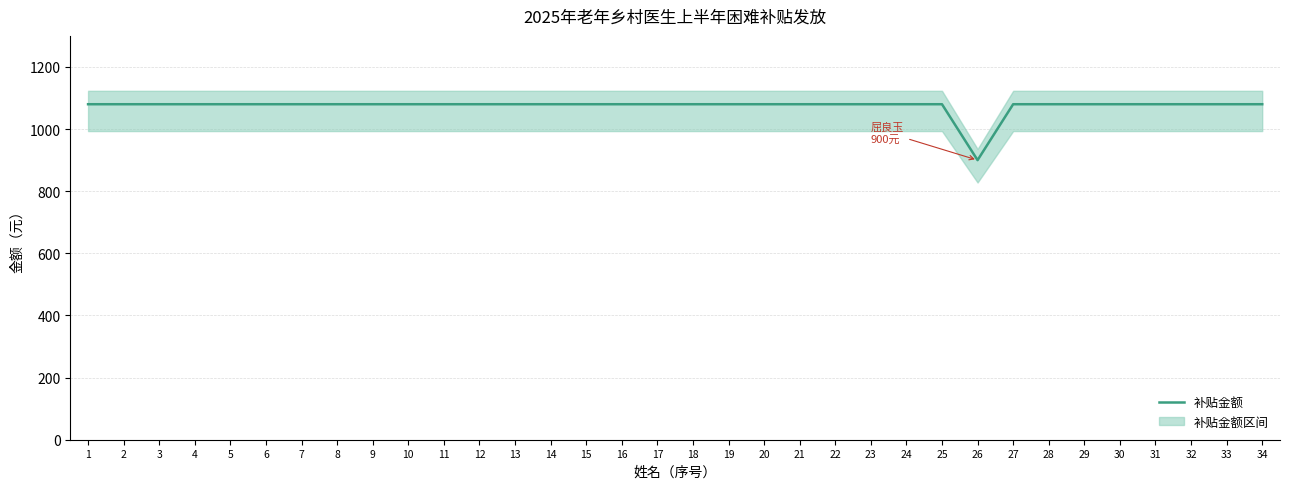

List the labels in order of value, smallest first.

26, 1, 2, 3, 4, 5, 6, 7, 8, 9, 10, 11, 12, 13, 14, 15, 16, 17, 18, 19, 20, 21, 22, 23, 24, 25, 27, 28, 29, 30, 31, 32, 33, 34